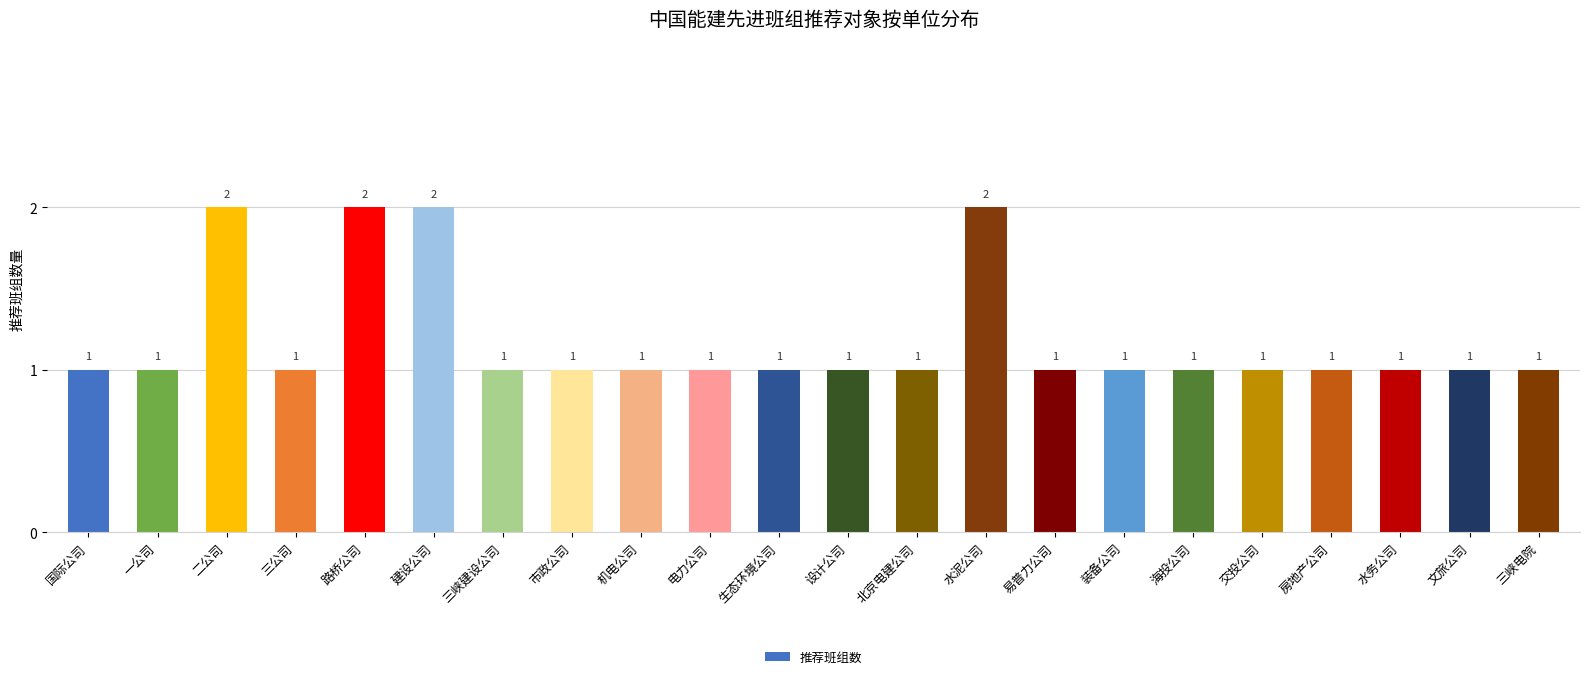

True or false: the data shows 1 at 机电公司.

True